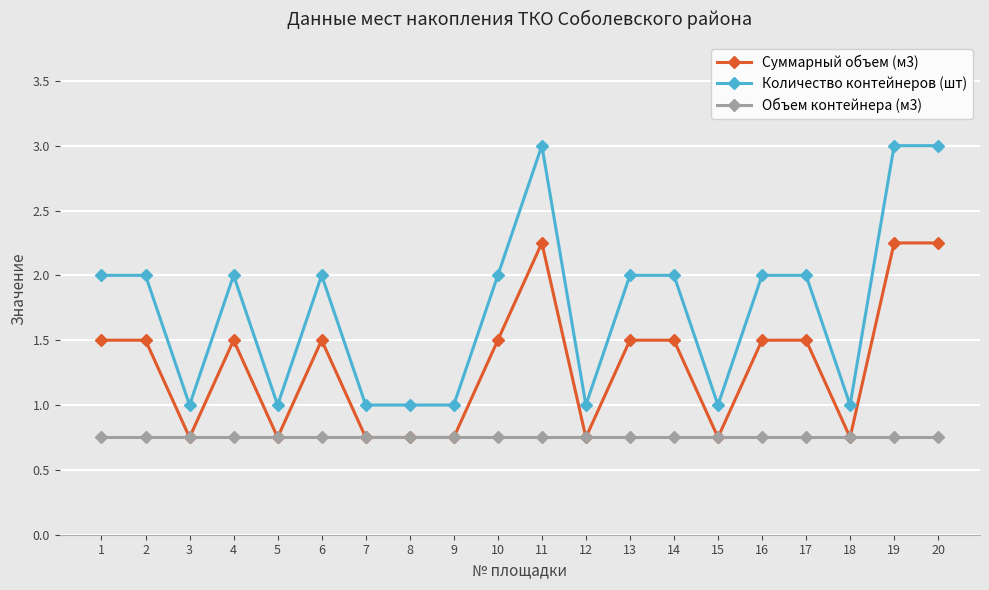

The Суммарный объем (м3) series shows 1.5 at 17. True or false?

True